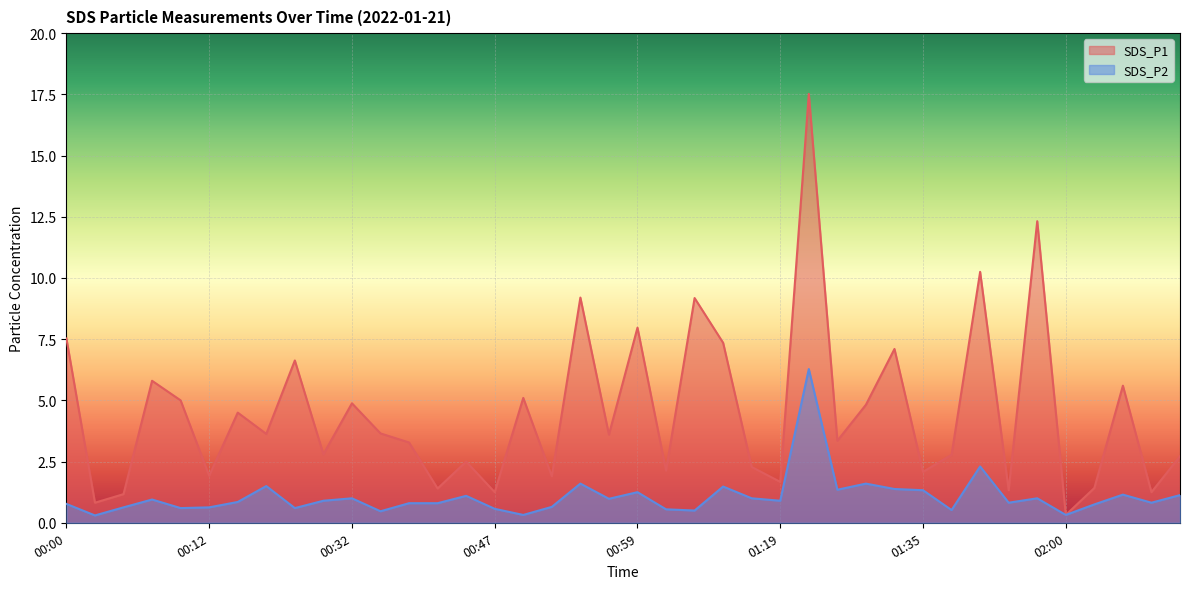

Which series has the largest total across all categories?

SDS_P1